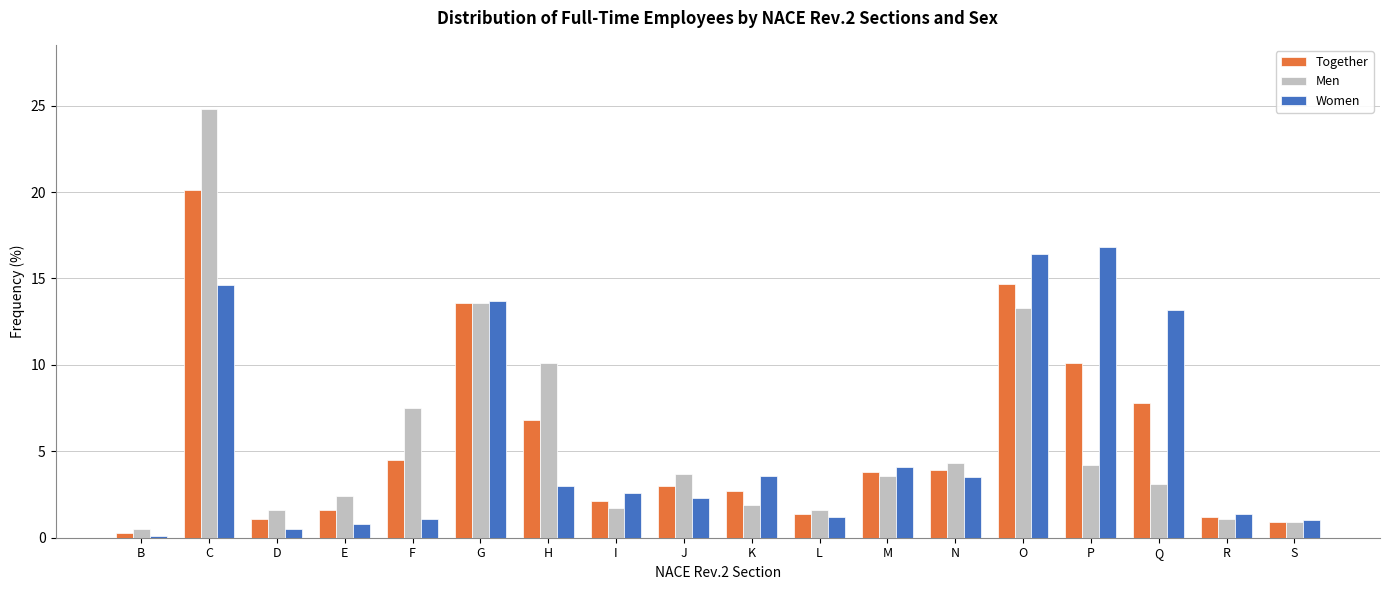

How many bars are there in each group?

3